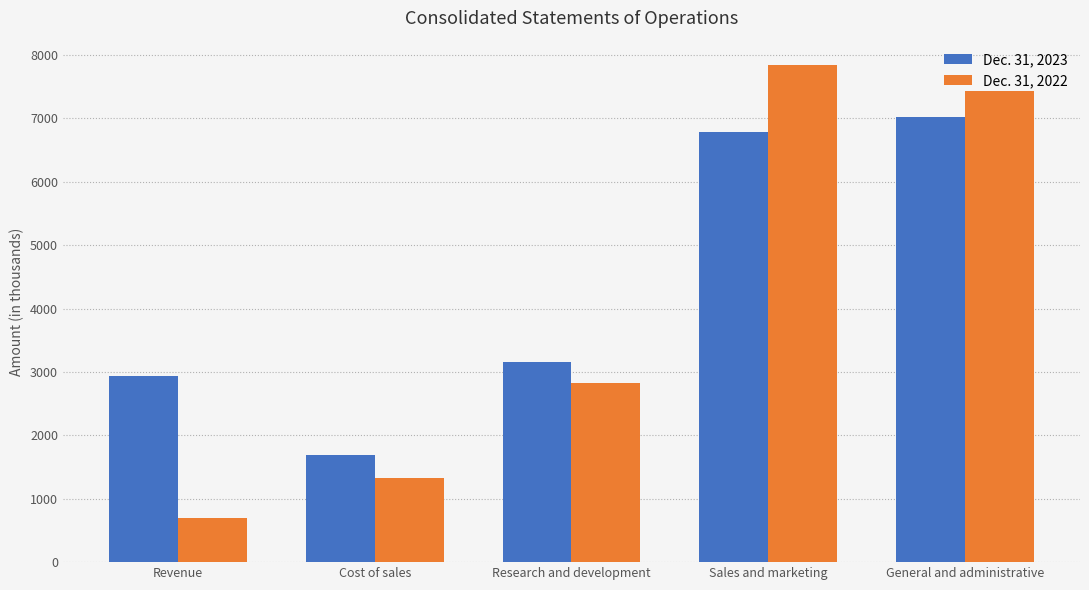

Rank the series at Cost of sales from highest to lowest value.

Dec. 31, 2023, Dec. 31, 2022